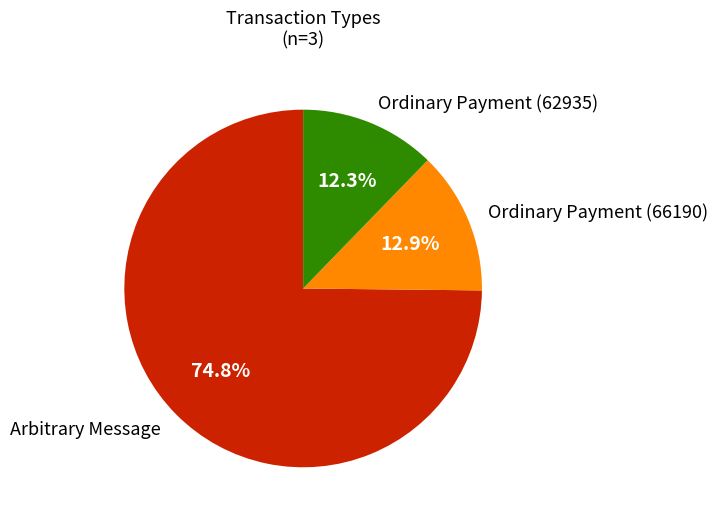

Rank the categories by value from lowest to highest.

Ordinary Payment (62935), Ordinary Payment (66190), Arbitrary Message